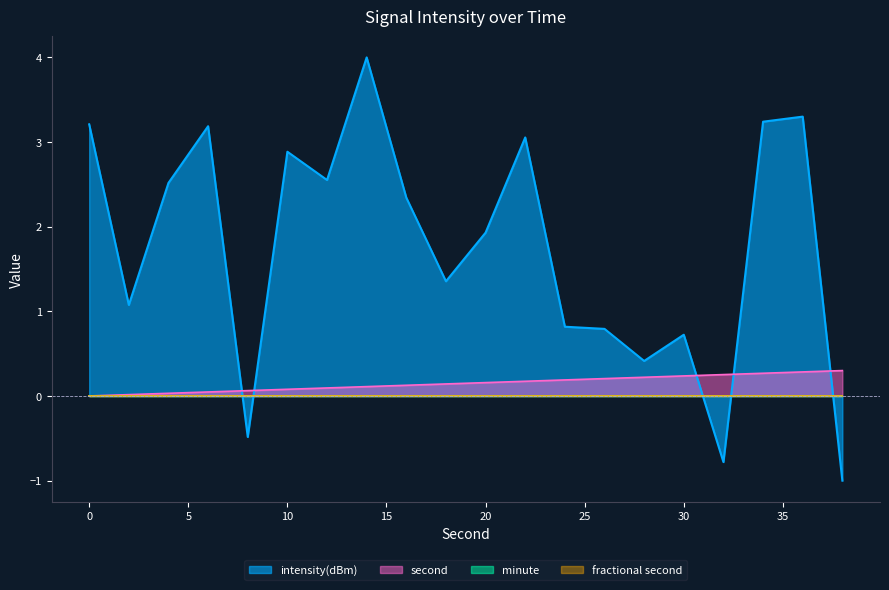

Does the chart display data point markers on the line(s)?

No